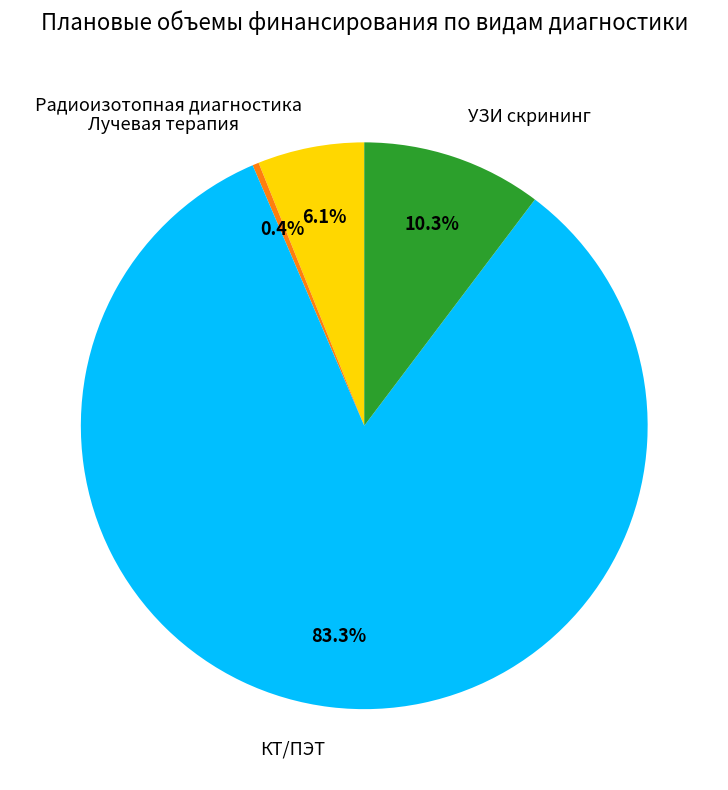

To the nearest percent, what percentage of the pie is Радиоизотопная диагностика?

6%